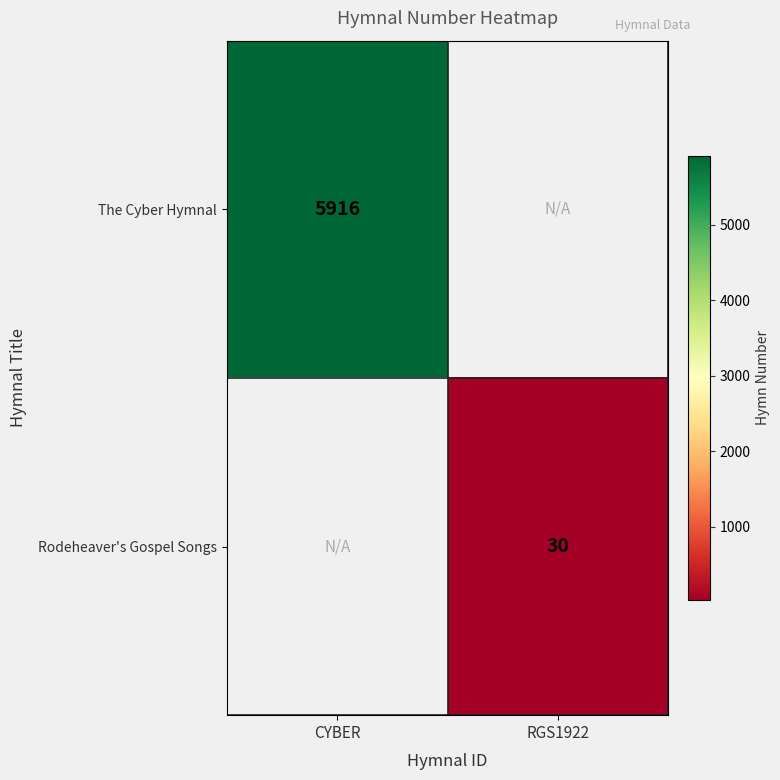

The The Cyber Hymnal series shows 5916 at CYBER. True or false?

True